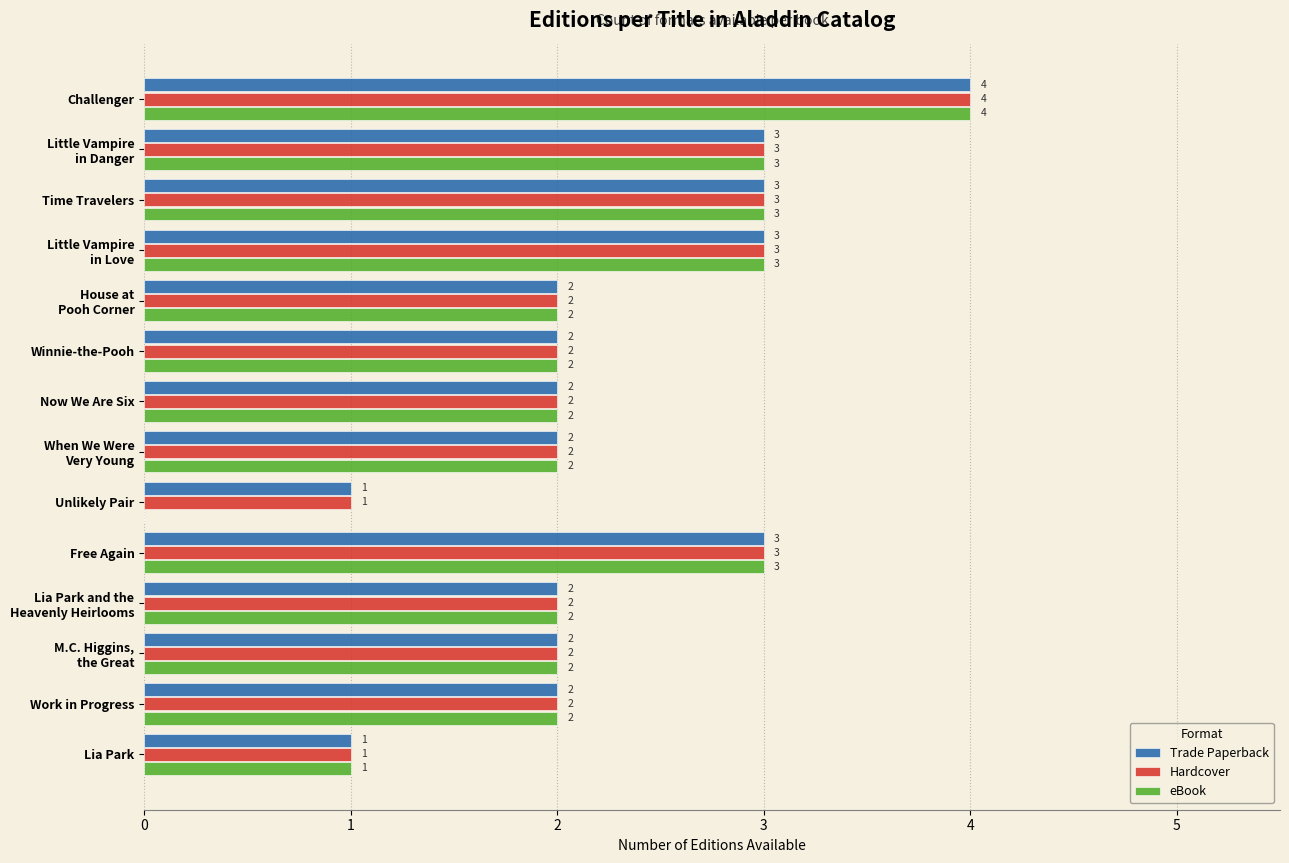

At which category is the sum across all series the highest?

Challenger